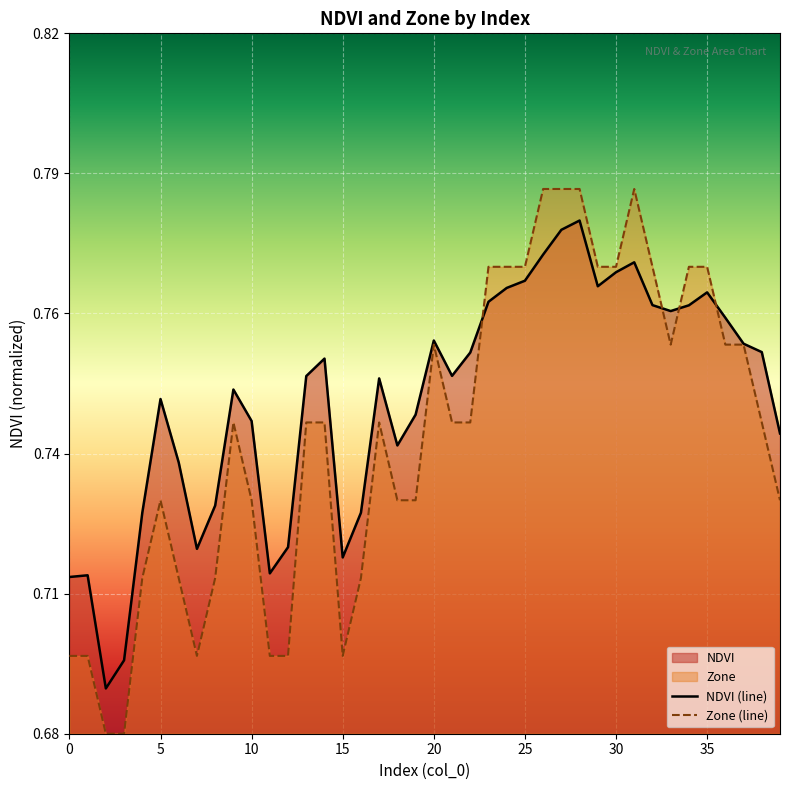

Which category has the highest value across all series?

26